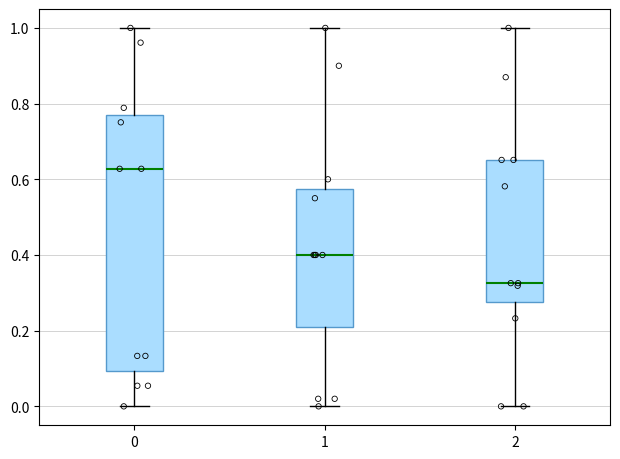

Reading left to right, read every box against the y-axis: the position of its median line, the range the box covers, and the ends of its whiskers. The values are not printed on the chart, so give them approximately, as read against the axis.

0: median 0.62, box 0.10 to 0.76, whiskers 0.00 to 1.00
1: median 0.40, box 0.22 to 0.58, whiskers 0.00 to 1.00
2: median 0.32, box 0.28 to 0.66, whiskers 0.00 to 1.00